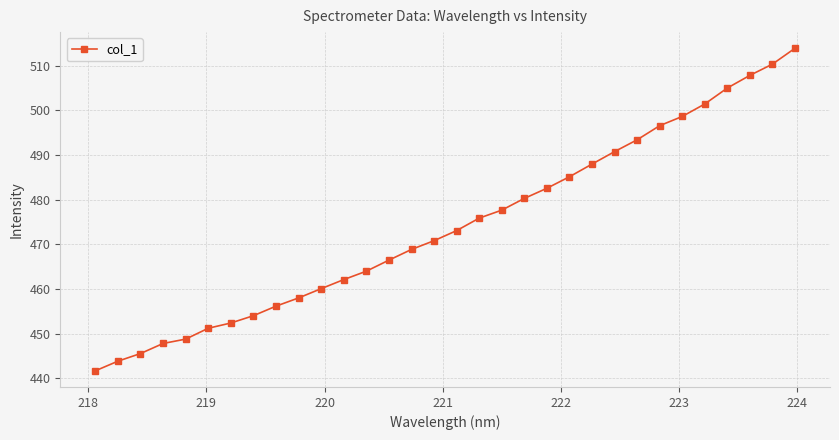

What is the value of the 21st point from the left?

482.6